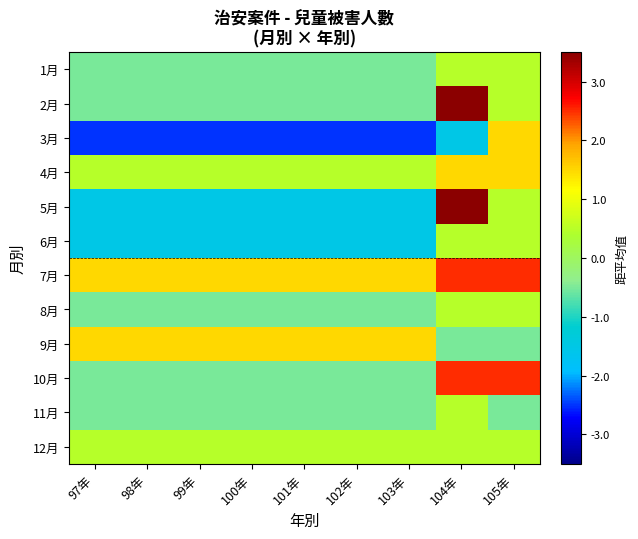

At 105年, list the series in order from largest to smallest.

7月, 10月, 3月, 4月, 1月, 2月, 5月, 6月, 8月, 12月, 9月, 11月